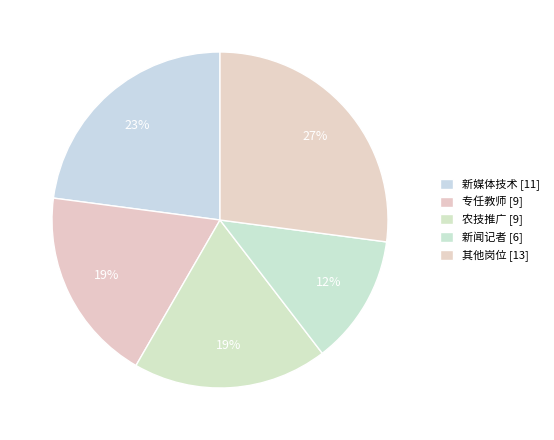

Is there a majority slice in this chart?

No